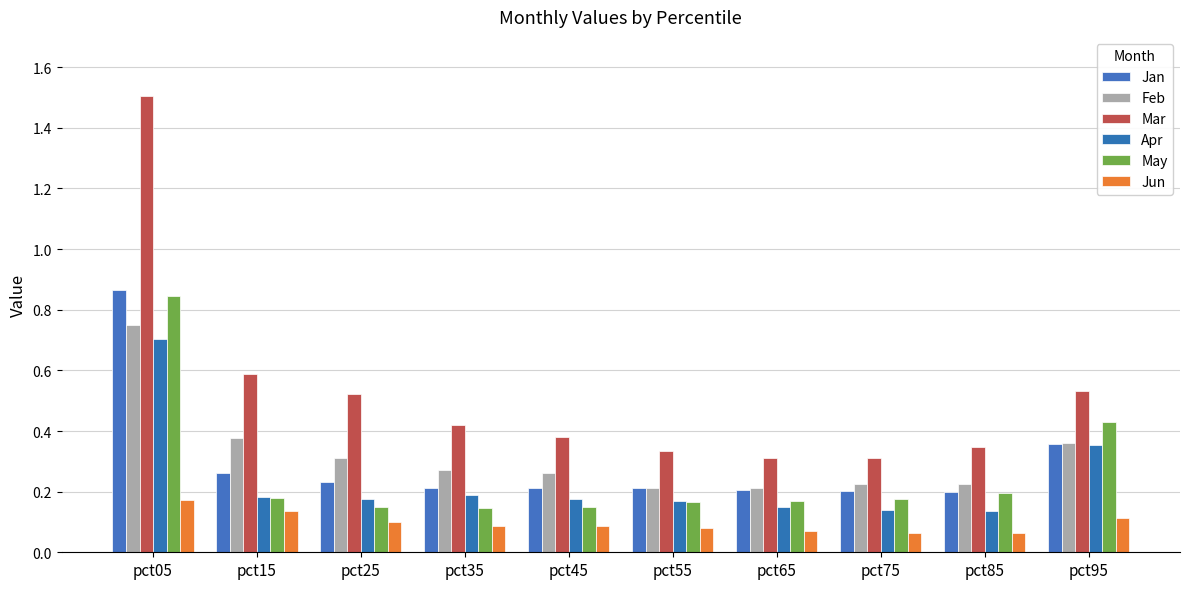

What is the sum of all Jun values?

1.0